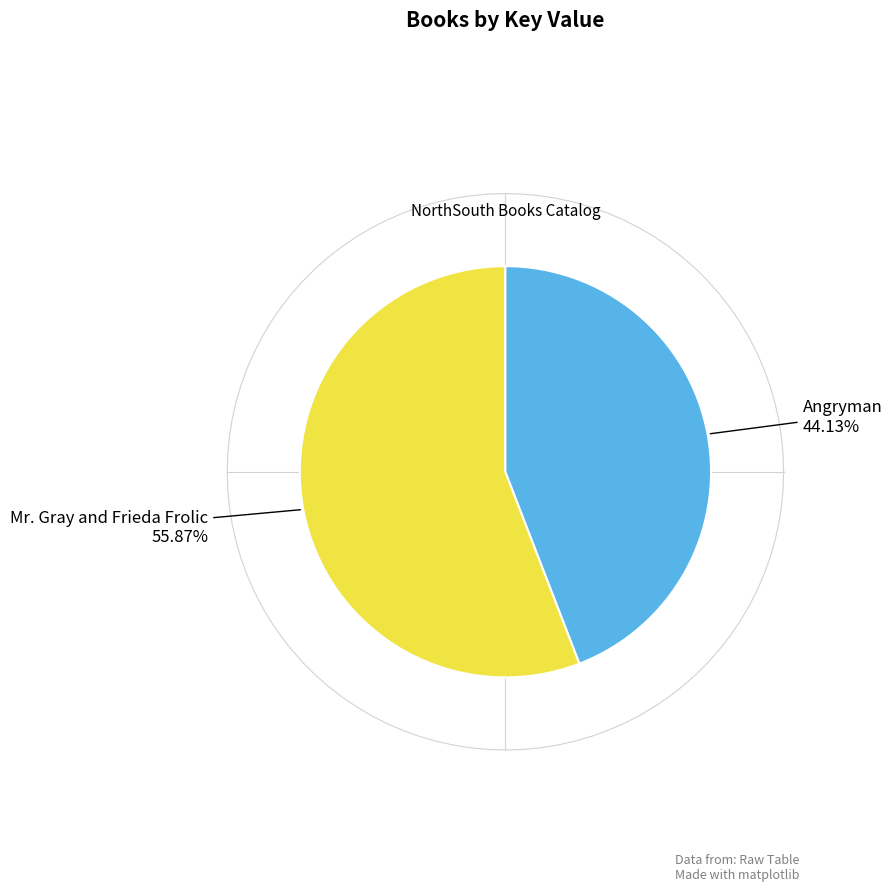

Rank the categories by value from lowest to highest.

Angryman, Mr. Gray and Frieda Frolic